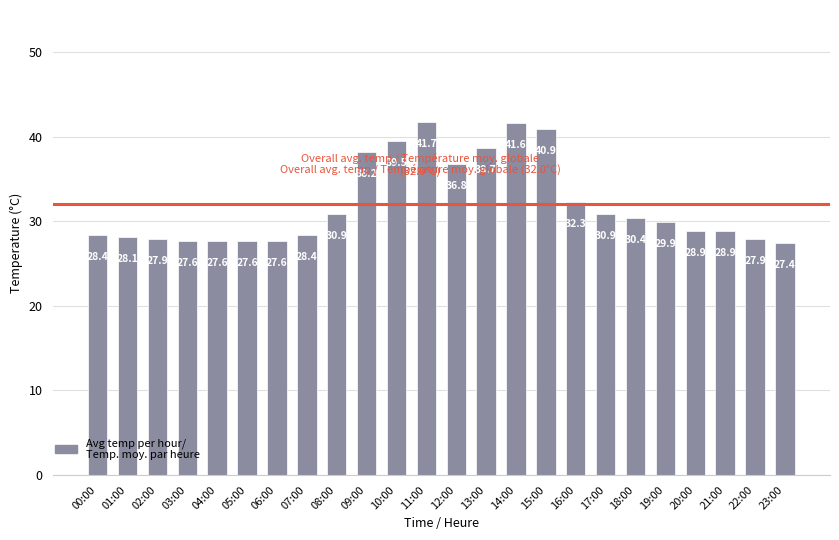

At which category does the chart reach its peak across all series?

11:00